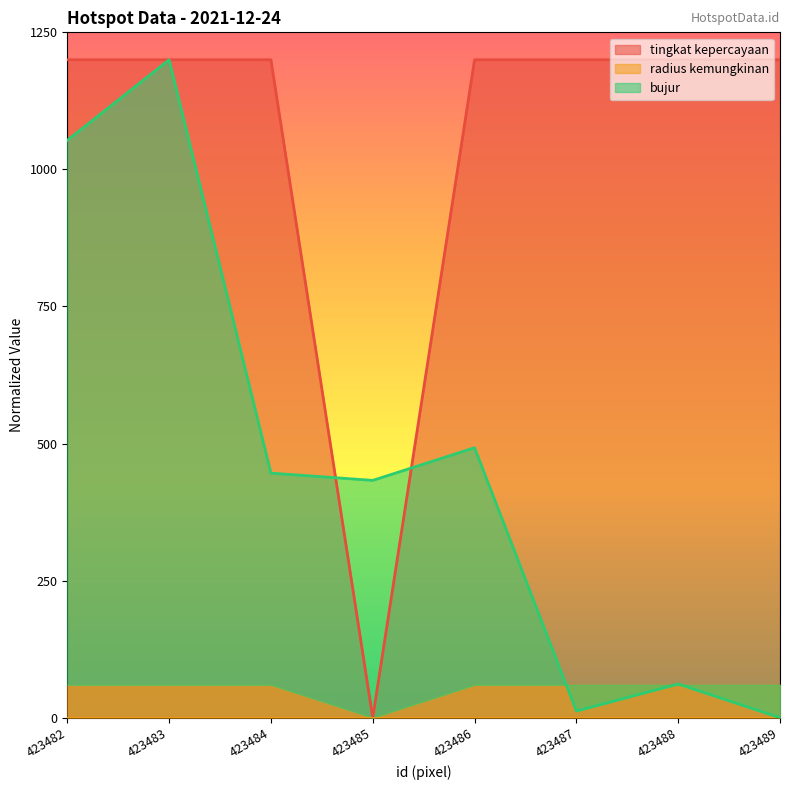

At which category is the sum across all series the highest?

423483